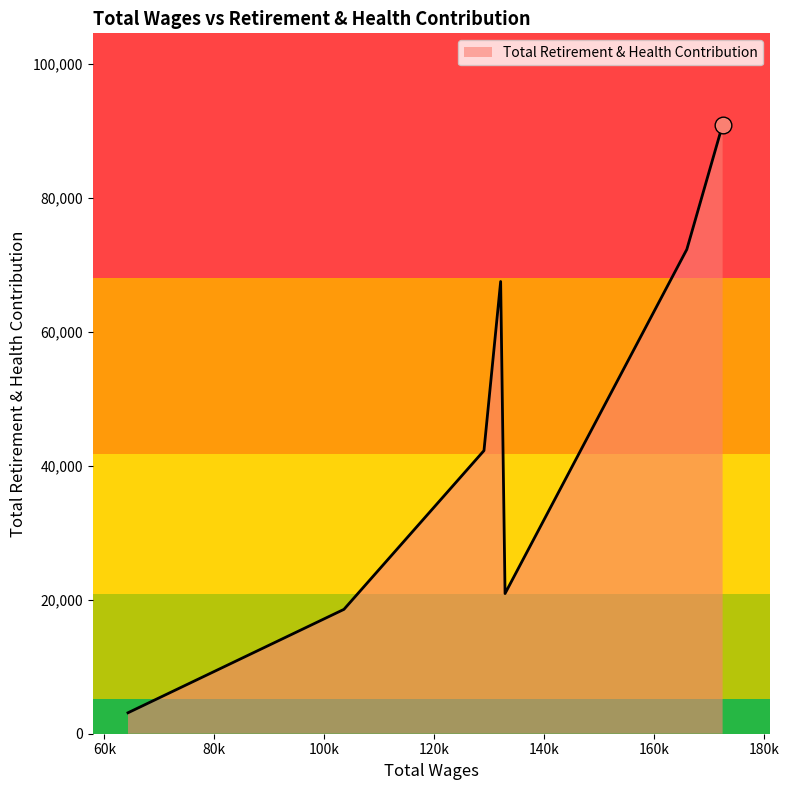

True or false: the data has more than 2 interior local peaks.

False